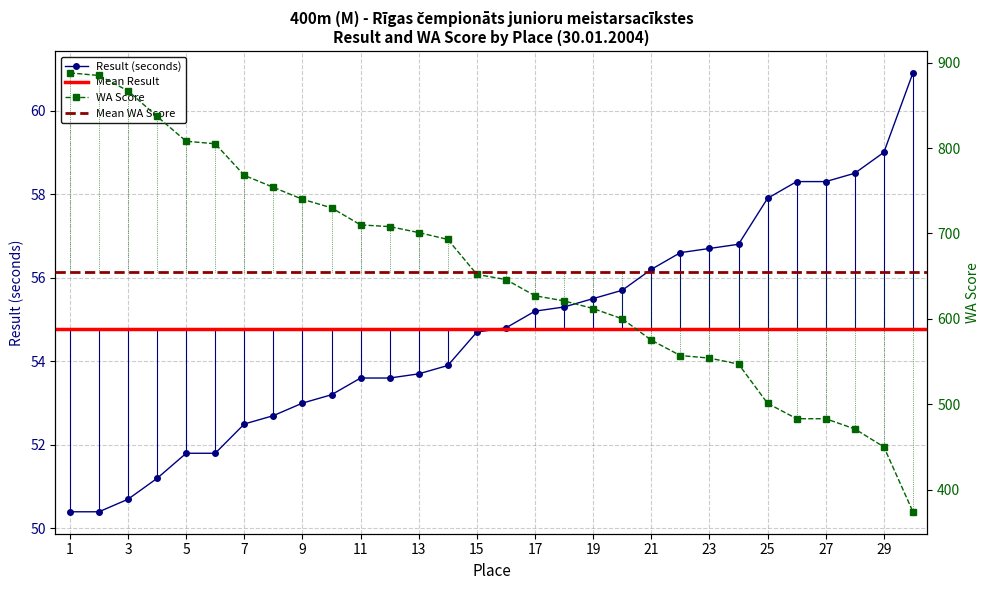

What is the sum of all Result (seconds) values?

1642.9